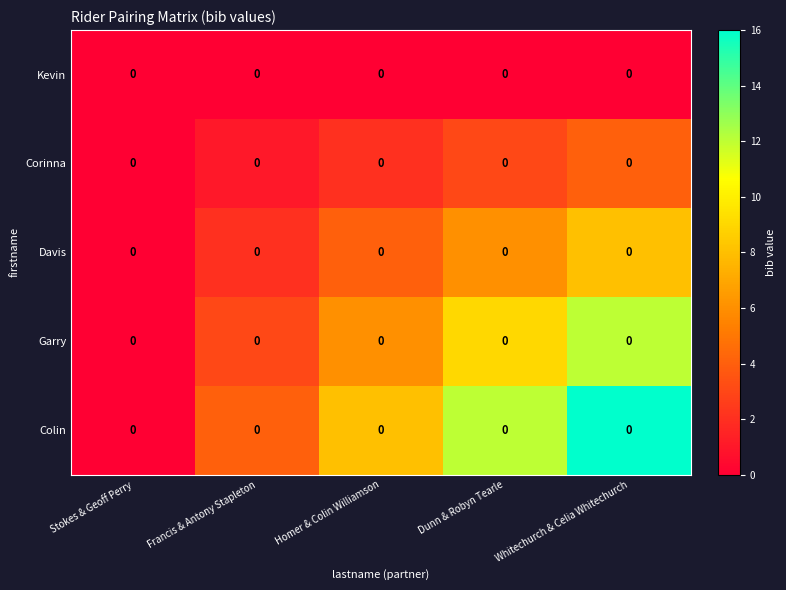

Which label corresponds to the largest value in the chart?

Whitechurch & Celia Whitechurch